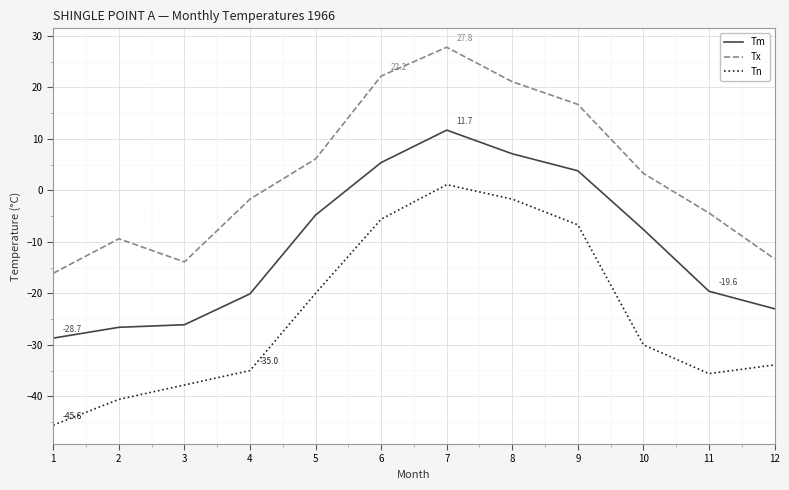

Where is the first local minimum for Tx?

3